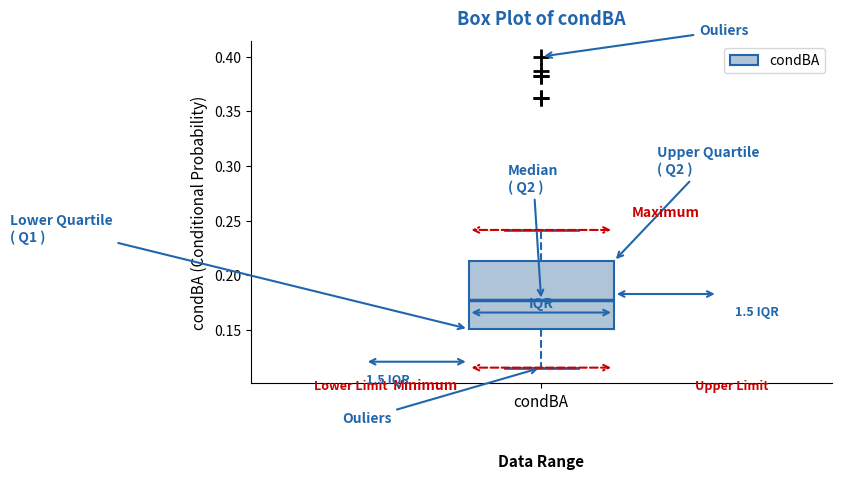

Read this box plot against the y-axis: the position of the median line, the range covered by the box, and the ends of both whiskers. The values are not printed on the chart, so give them approximately, as read against the axis.

median 0.175, box 0.150 to 0.215, whiskers 0.115 to 0.240